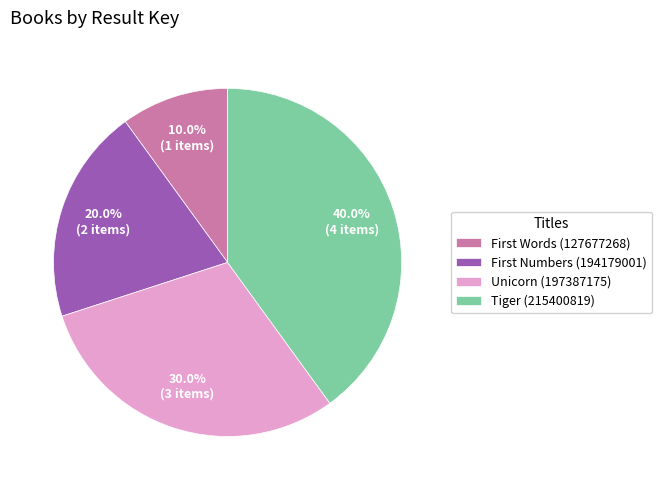

What percentage is the Unicorn (197387175) slice, to the nearest percent?

30%